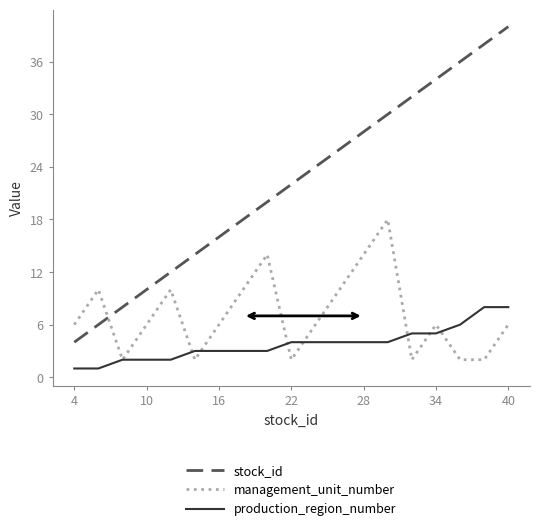

What is the average value of the management_unit_number series?

7